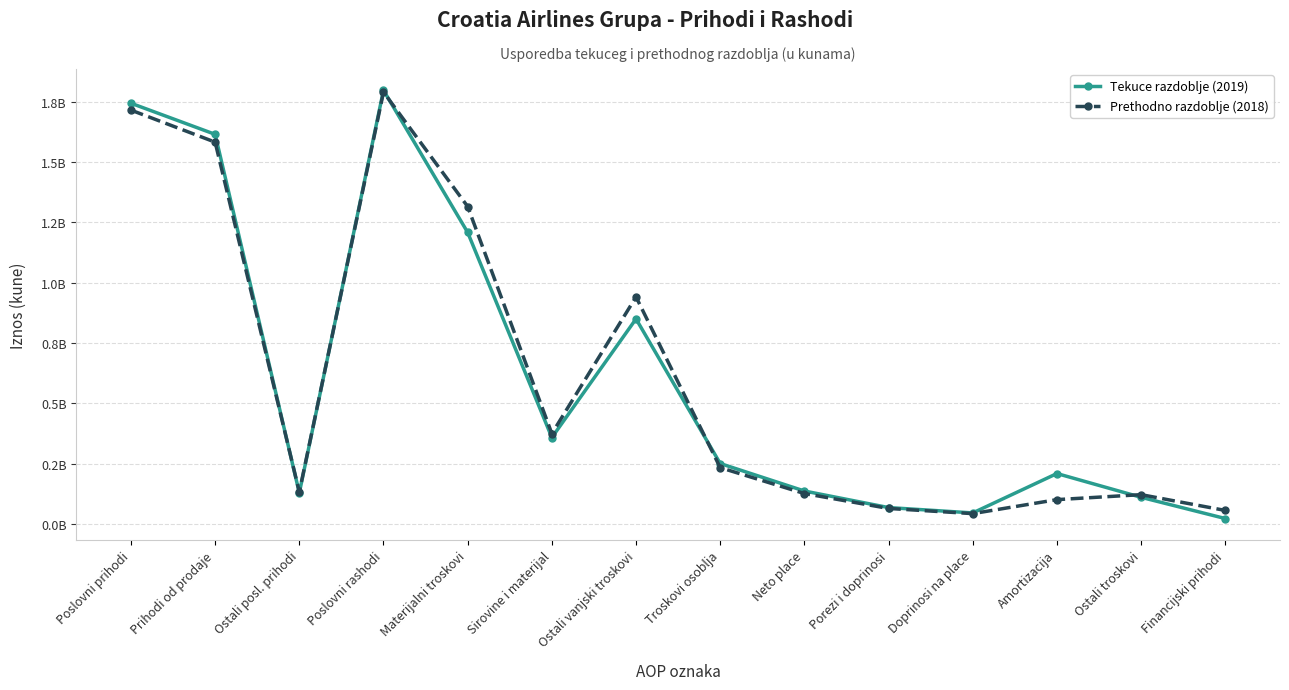

Which series has the largest total across all categories?

Prethodno razdoblje (2018)